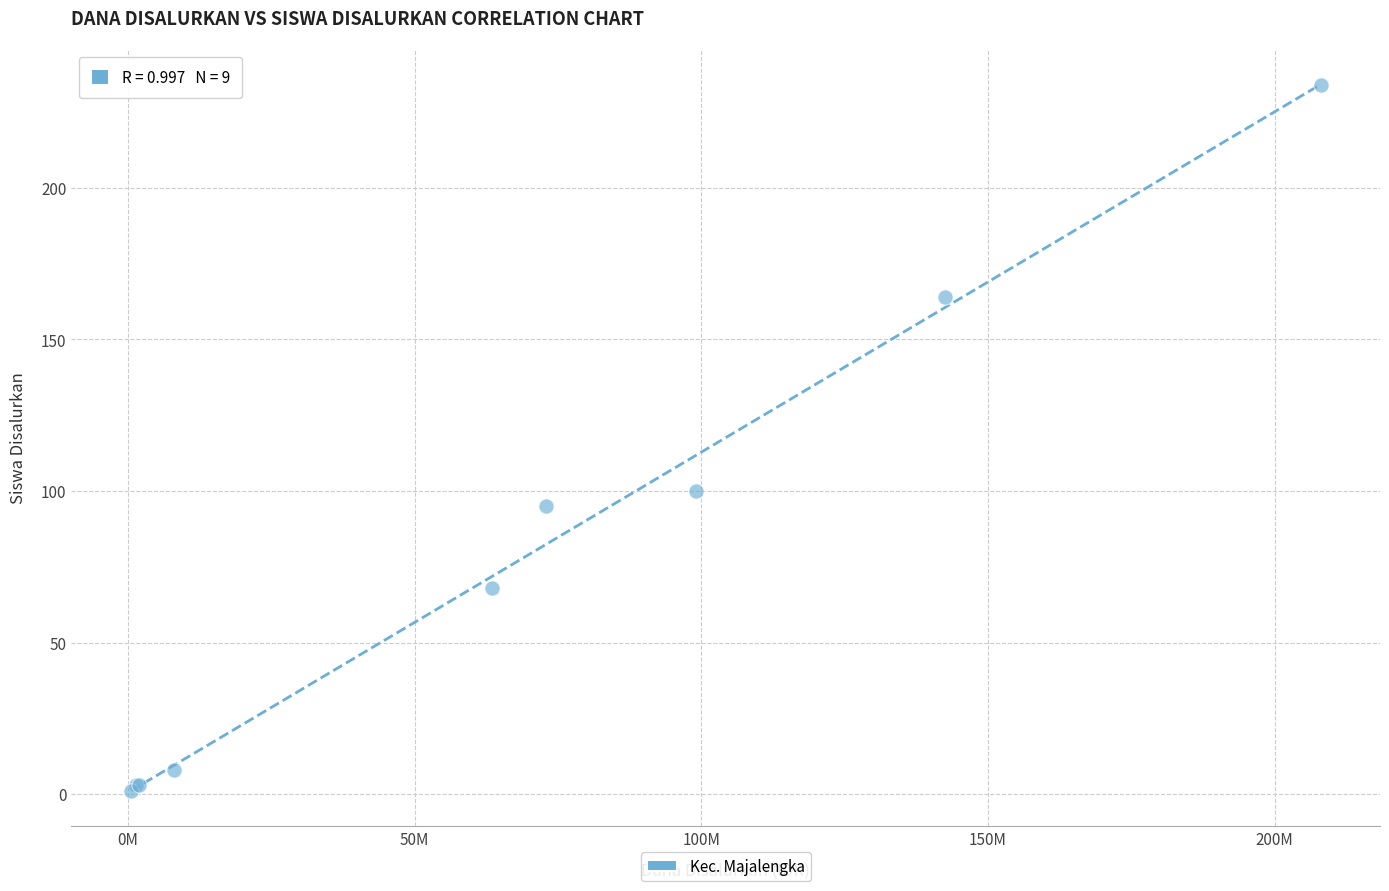

What Y value in the scatter plot is closest to 117?

100